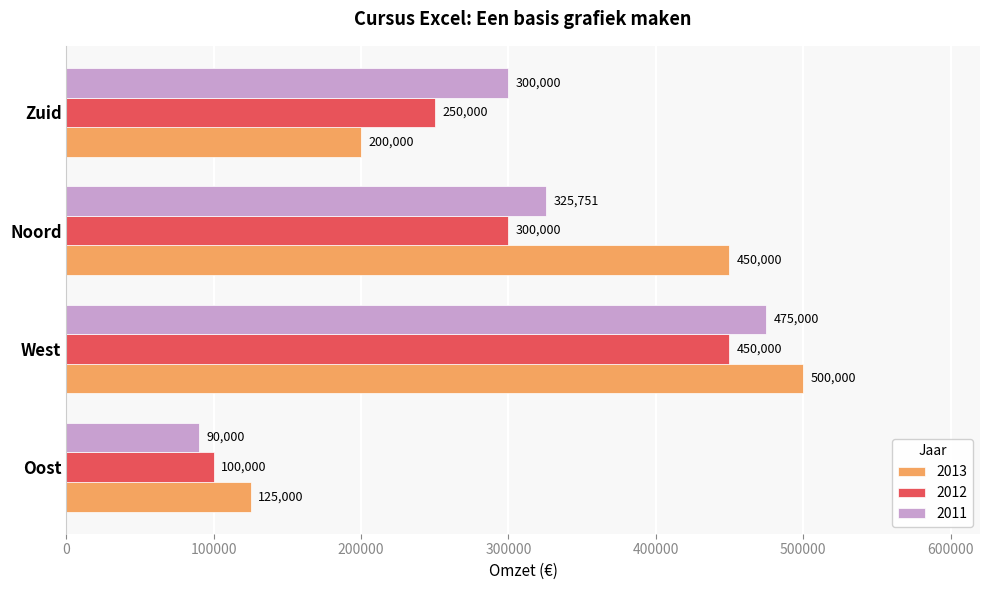

Rank the series at Noord from highest to lowest value.

2013, 2011, 2012